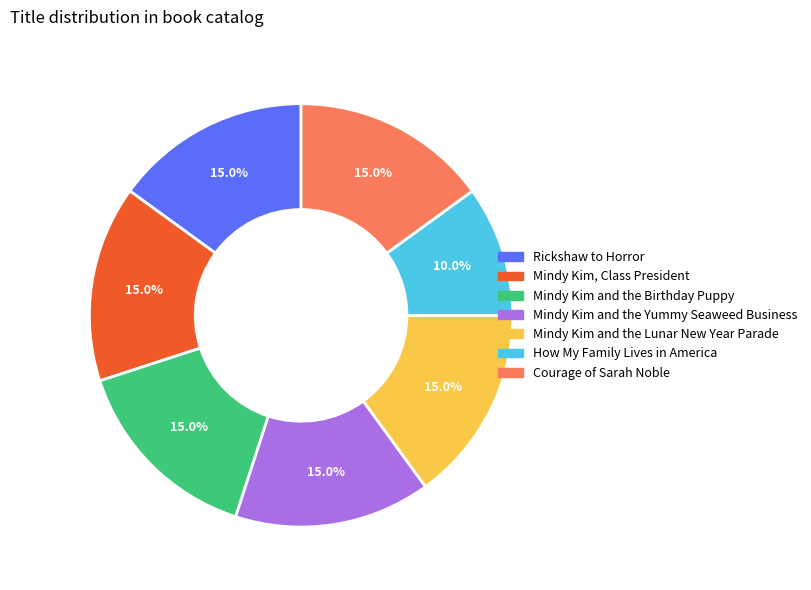

How much of the chart is everything except Mindy Kim and the Birthday Puppy?

85.0%